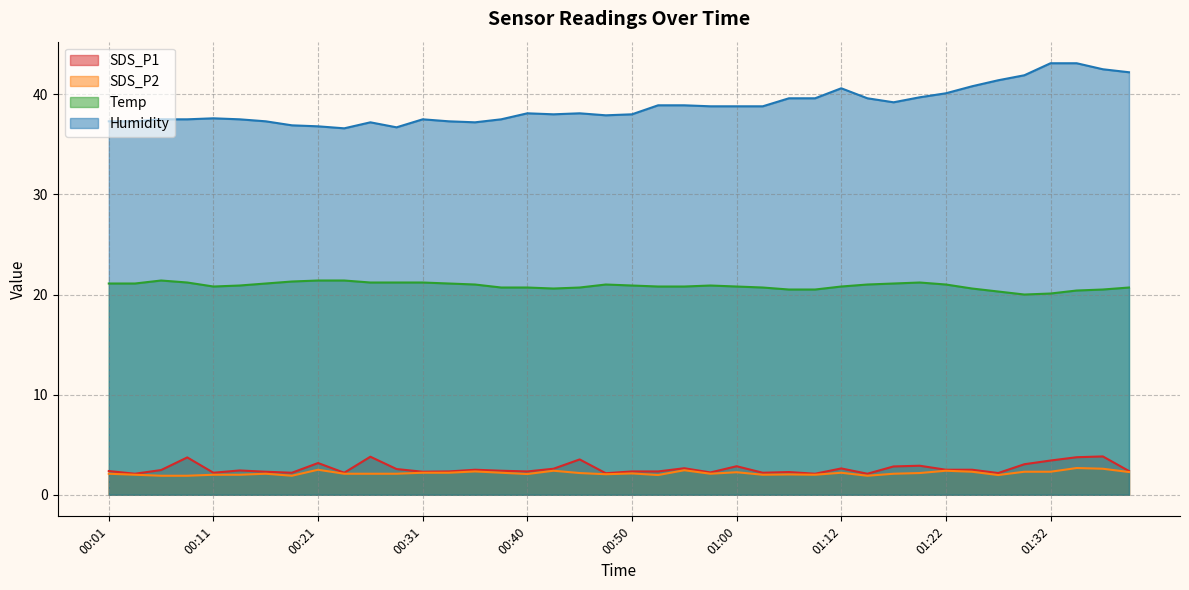

What is the label of the 32nd point from the left?

01:20